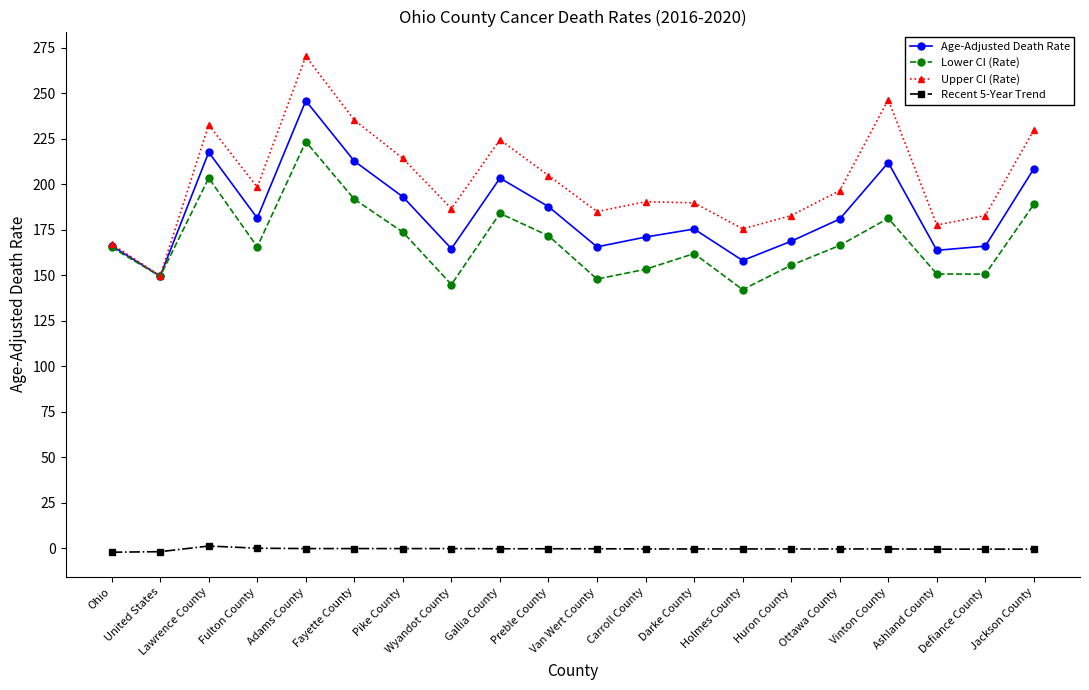

What is the label of the 6th point from the left?

Fayette County